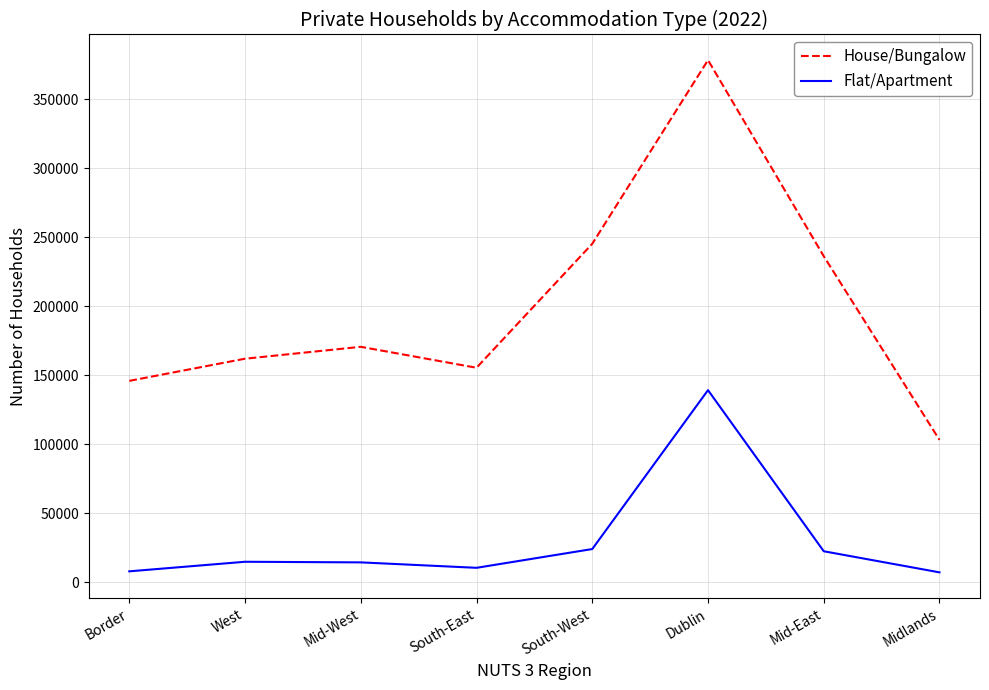

What is the lowest value of the Flat/Apartment series?

7015